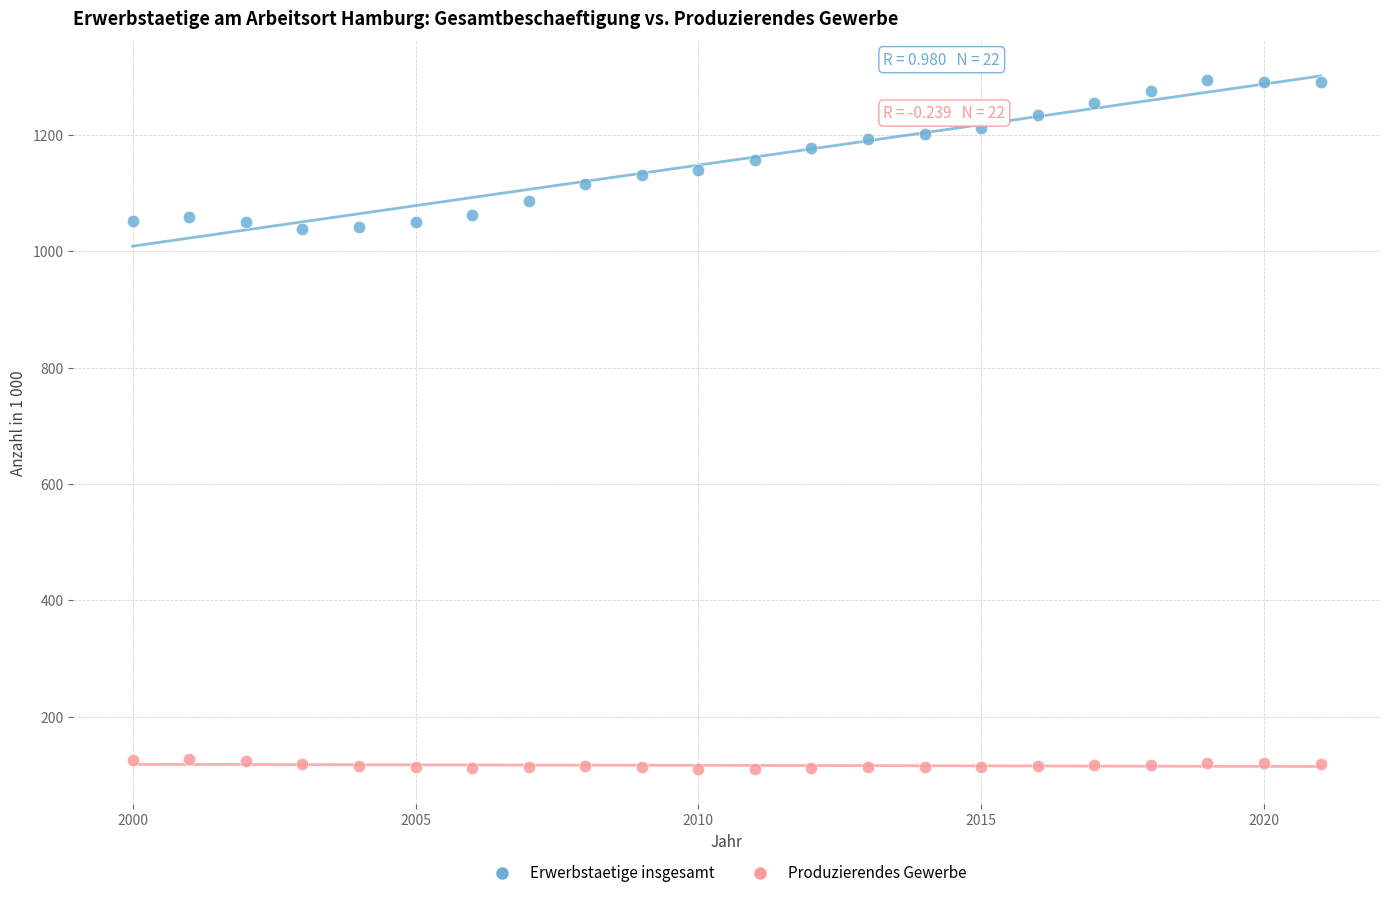

Which series has the largest Y range (max minus min)?

Erwerbstaetige insgesamt